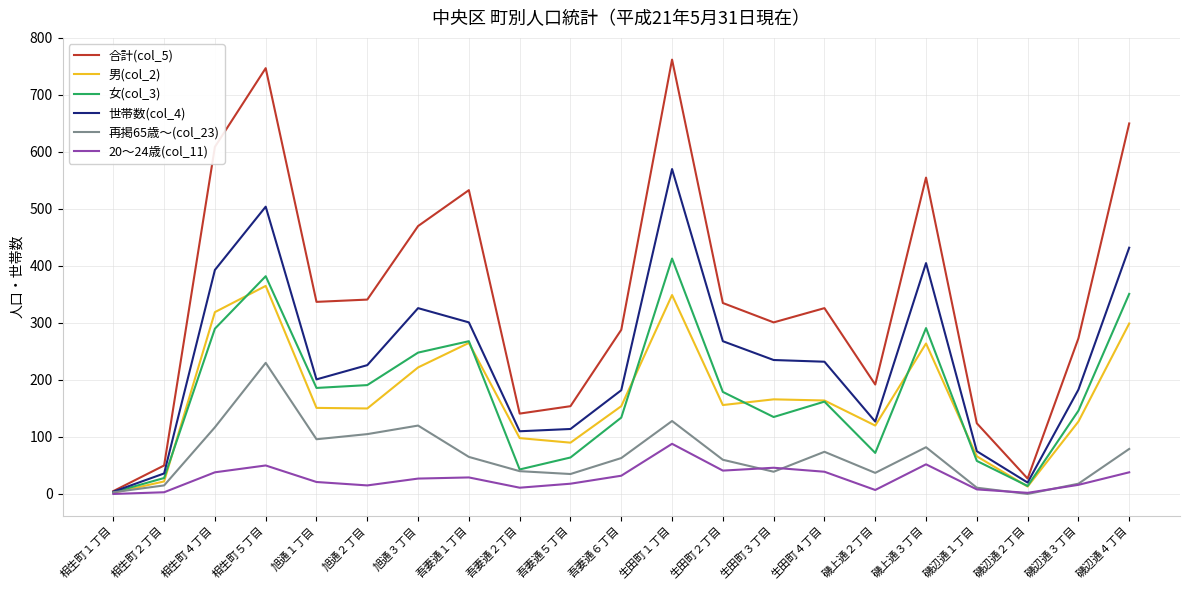

List the series in order of their peak value, lowest first.

20～24歳(col_11), 再掲65歳～(col_23), 男(col_2), 女(col_3), 世帯数(col_4), 合計(col_5)